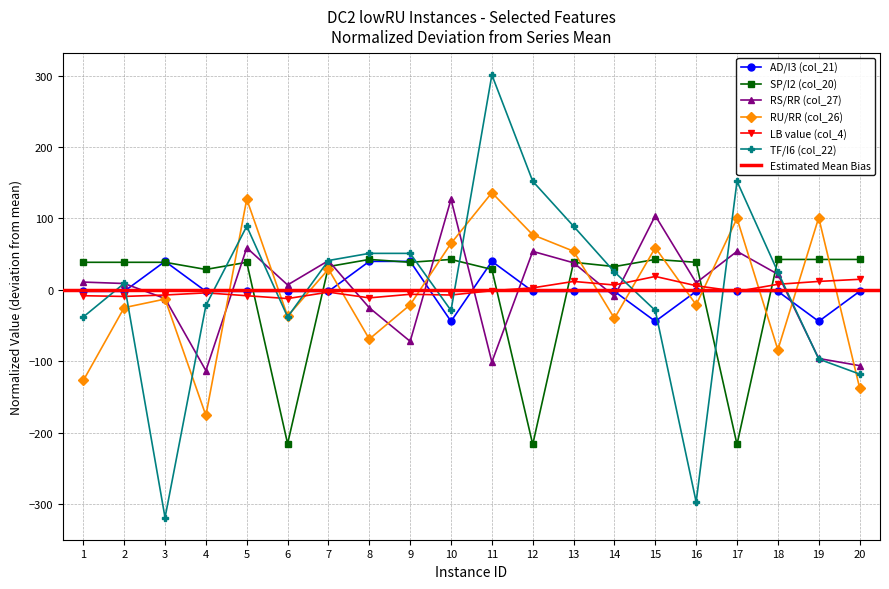

Reading left to right, list all the values displayed in this chart.

col_21: 1=-2.1	2=-2.1	3=39.9	4=-2.1	5=-2.1	6=-2.1	7=-2.1	8=39.9	9=39.9	10=-44.1	11=39.9	12=-2.1	13=-2.1	14=-2.1	15=-44.1	16=-2.1	17=-2.1	18=-2.1	19=-44.1	20=-2.1
col_20: 1=38.6	2=38.6	3=38.6	4=28.6	5=38.6	6=-215.4	7=32.6	8=42.6	9=38.6	10=42.6	11=28.6	12=-216.4	13=38.6	14=32.6	15=42.6	16=38.6	17=-216.4	18=42.6	19=42.6	20=42.6
col_27: 1=10.9	2=8.9	3=-12.1	4=-113.1	5=58.9	6=6.9	7=40.9	8=-25.1	9=-72.1	10=126.9	11=-101.1	12=53.9	13=37.9	14=-9.1	15=103.9	16=9.9	17=53.9	18=21.9	19=-96.1	20=-106.1
col_26: 1=-126.9	2=-24.9	3=-12.9	4=-175.9	5=127.1	6=-36.9	7=29.1	8=-68.9	9=-20.9	10=65.1	11=136.1	12=77.1	13=54.1	14=-39.9	15=59.1	16=-20.9	17=100.1	18=-83.9	19=101.1	20=-136.9
col_4: 1=-8.2	2=-9.2	3=-7.2	4=-4.2	5=-8.2	6=-12.2	7=-3.2	8=-11.2	9=-6.2	10=-7.2	11=-1.2	12=2.8	13=11.8	14=6.8	15=18.8	16=5.8	17=-2.2	18=7.8	19=11.8	20=14.8
col_22: 1=-37.9	2=9.1	3=-318.9	4=-21.9	5=89.1	6=-37.9	7=41.1	8=51.1	9=51.1	10=-28.9	11=301.1	12=152.1	13=89.1	14=25.1	15=-28.9	16=-296.9	17=152.1	18=25.1	19=-96.9	20=-117.9